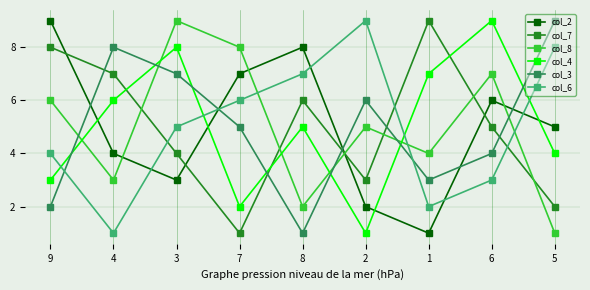

What is the sum of the col_8 values at 7 and 5?

9